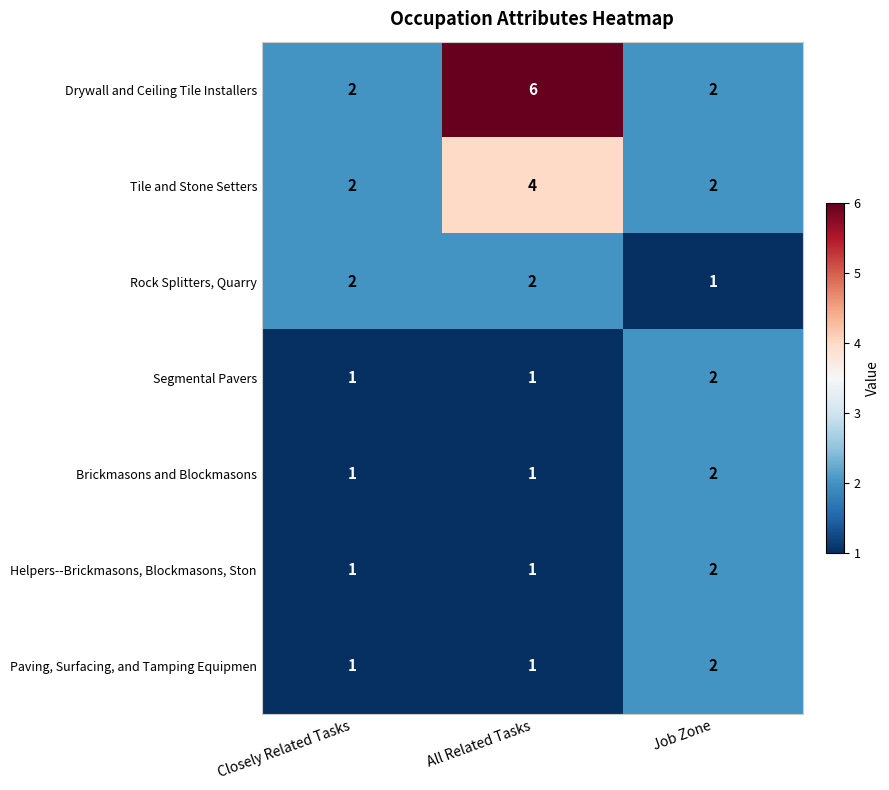

Is it true that Brickmasons and Blockmasons equals 0 at Closely Related Tasks?

False